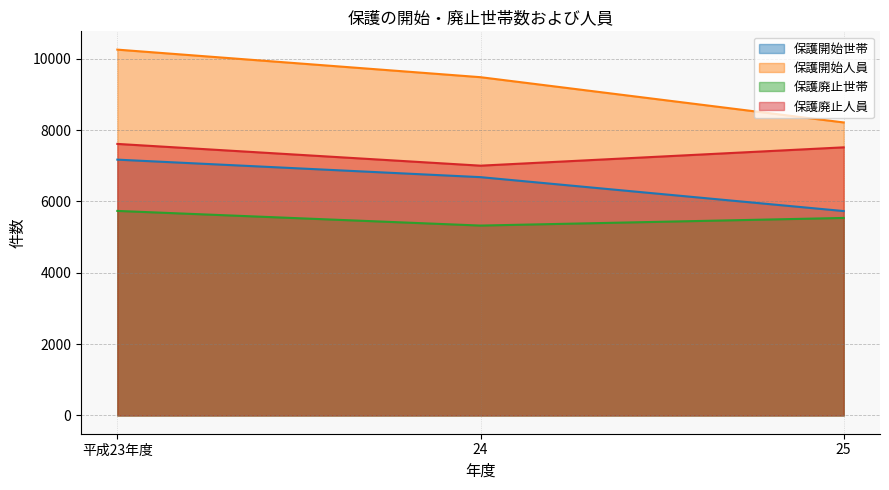

Count the 保護廃止世帯 values in the range 5324 to 5735.

3